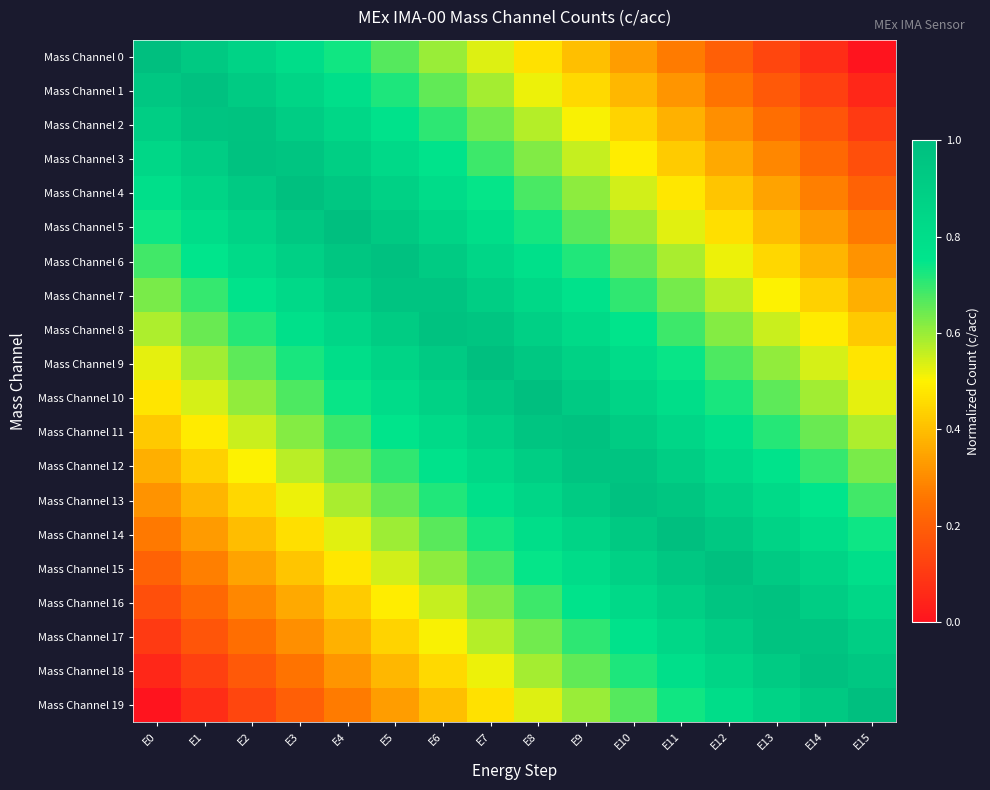

Which series has the widest spread of values?

Mass Channel 0